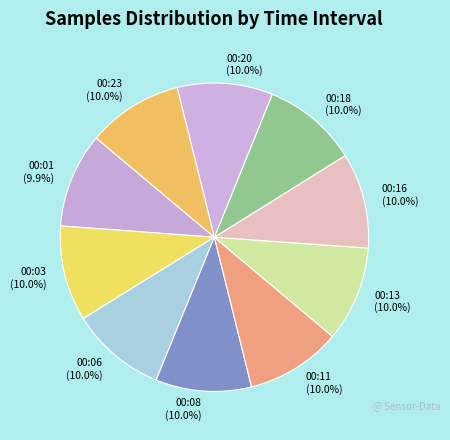

Is the sum of 00:03 and 00:11 greater than half?

No